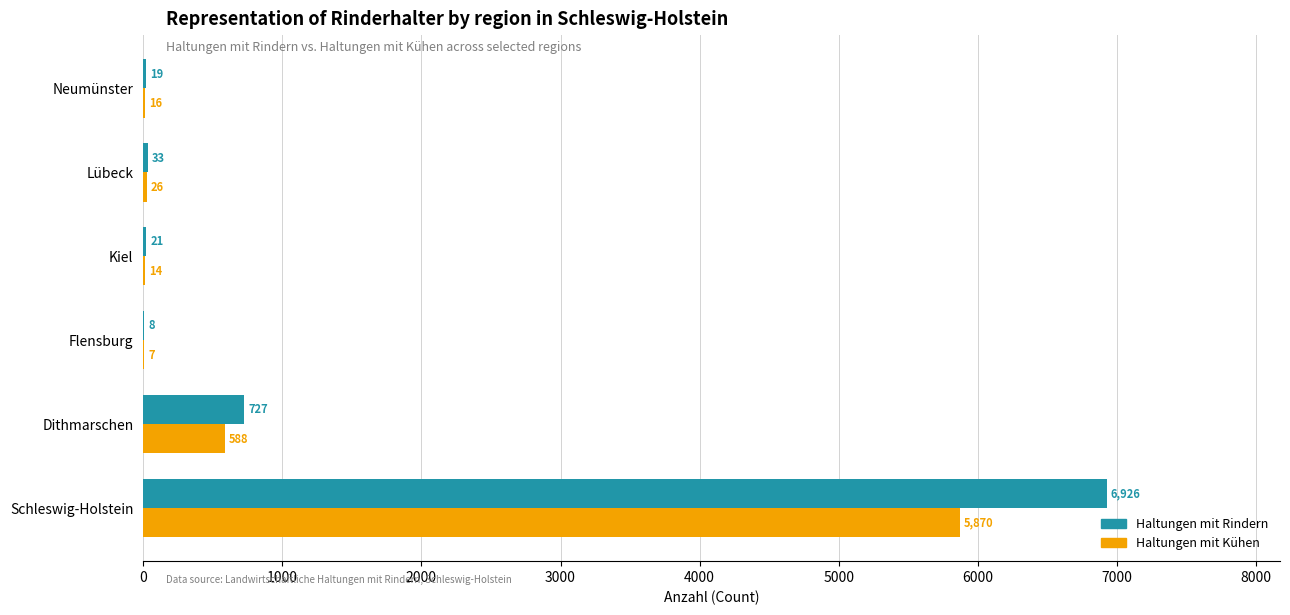

At which label does Haltungen mit Rindern reach its peak?

Schleswig-Holstein